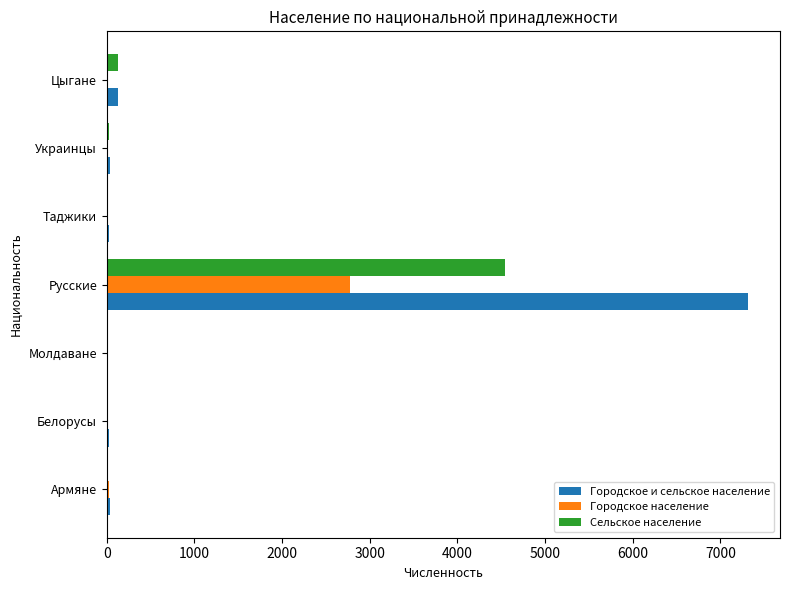

What is the highest value of the Городское и сельское население series?

7314